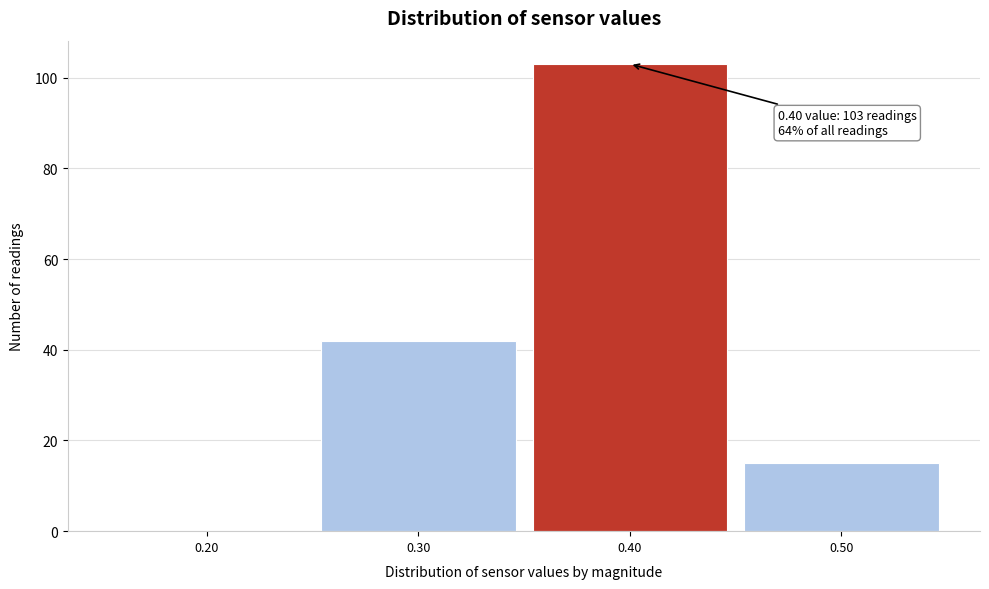

Which range on the x-axis has the tallest bar?

0.35 to 0.45